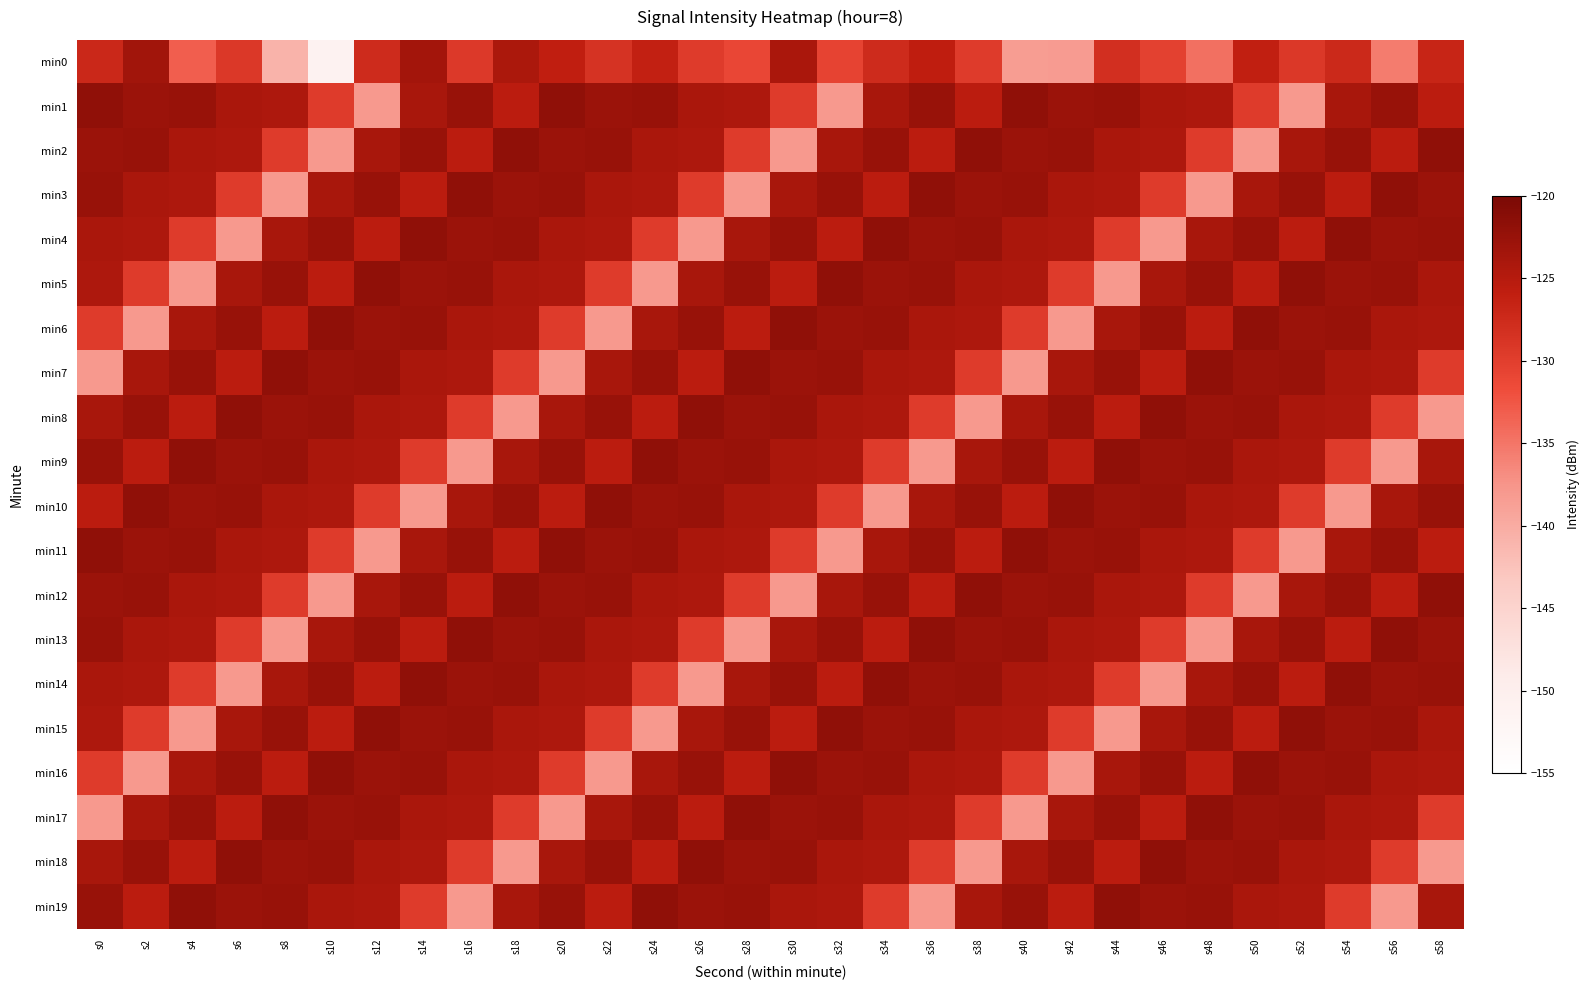

What is the total value across all series at s36?

-2512.4